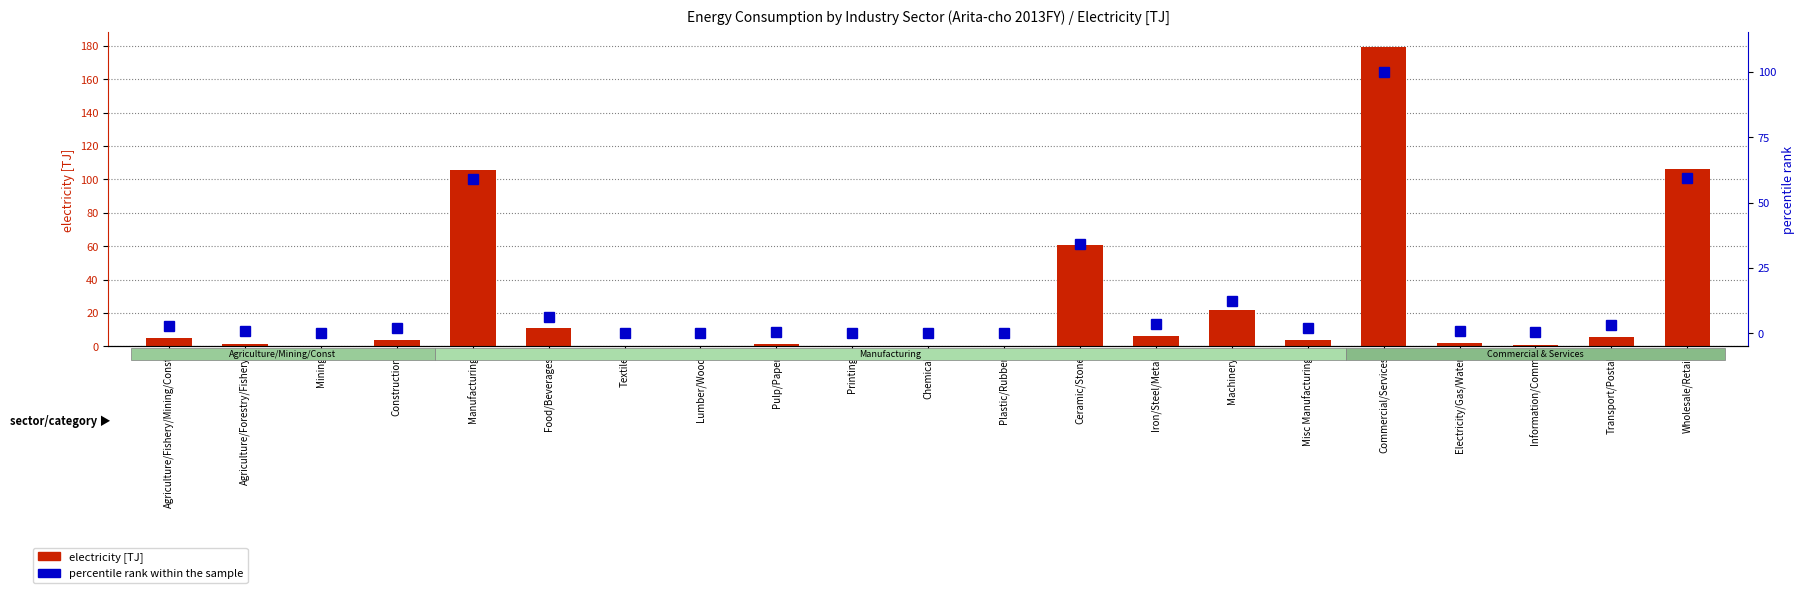

What is the difference between the electricity [TJ] values at Pulp/Paper and Iron/Steel/Metal?

5.1